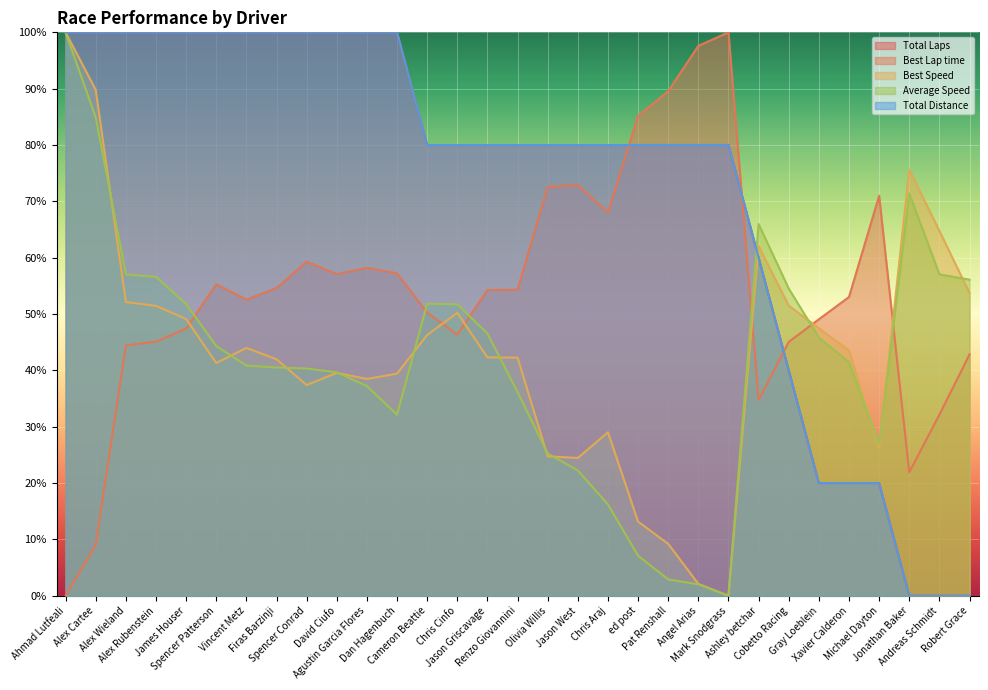

Does the chart display data point markers on the line(s)?

No